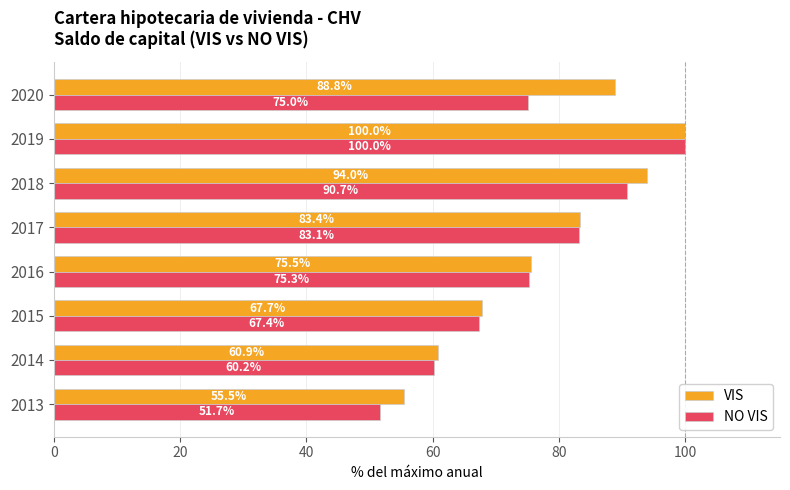

True or false: NO VIS has a value of 75.3 at 2016.

True